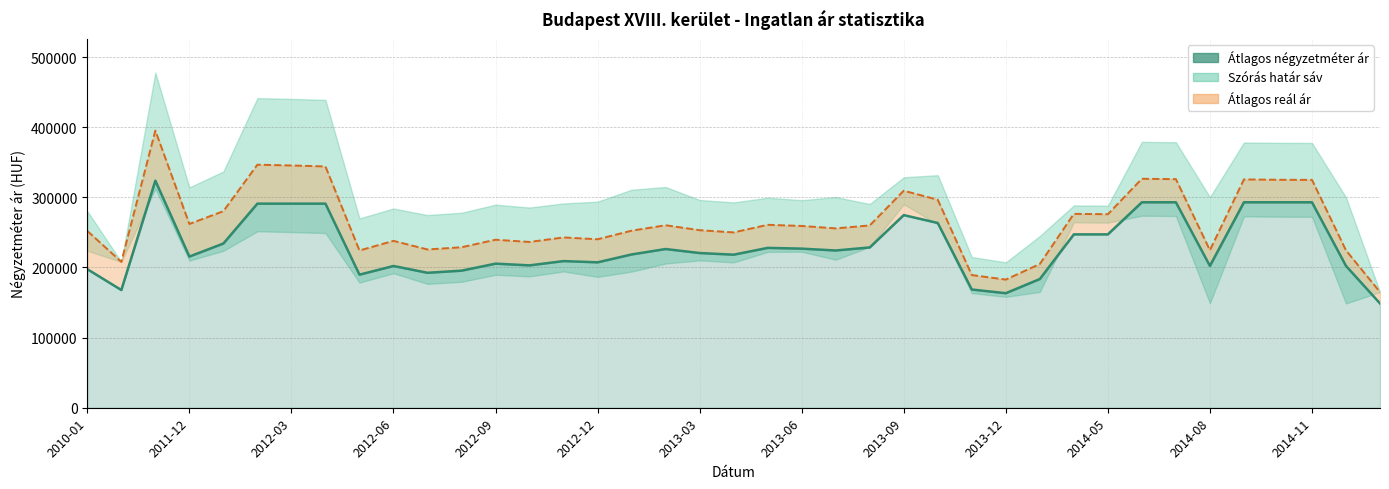

Reading left to right, list all the values displayed in this chart.

Átlagos négyzetméter ár: 197566	167857	323776	215540	234155	291016	291016	291016	189746	202123	192415	195456	205447	202998	209120	207324	218576	226316	220586	218250	227929	226855	224228	228555	274673	263450	168575	163308	183525	247190	247190	292951	292951	202232	292951	292951	292951	202232	148750
Átlagos reál ár: 252085	208000	395121	262023	280264	346541	345425	344041	224199	237934	225666	228808	239553	236386	242812	240222	252466	260184	253136	250002	260819	259188	255724	259922	309427	296557	189182	182715	204972	276426	275937	326444	325951	224618	325542	325052	324889	224336	164884